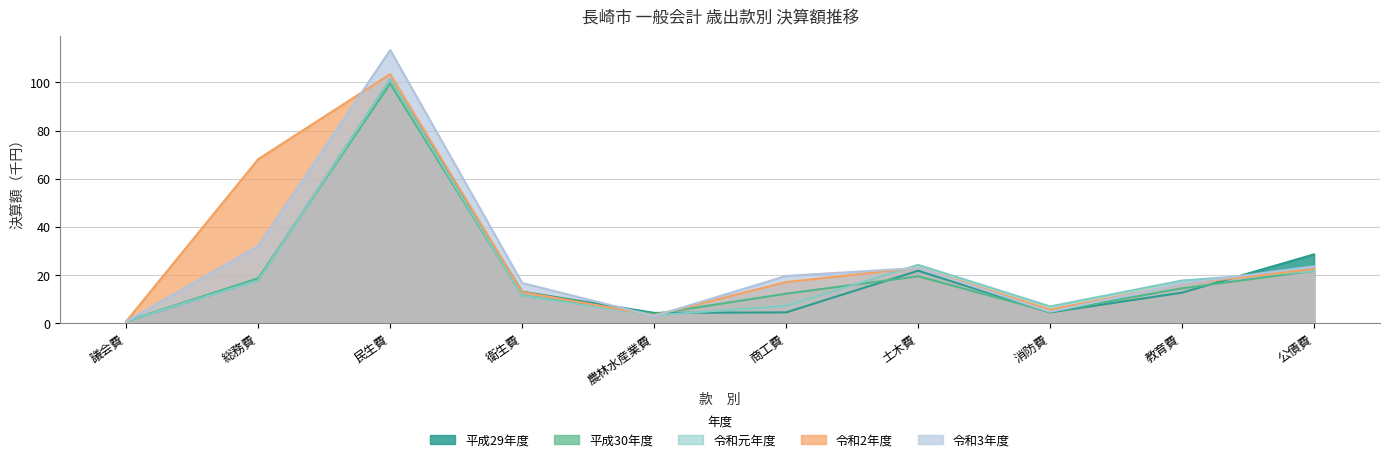

Reading left to right, list all the values displayed in this chart.

平成29年度: 議会費=0.8	総務費=17.9	民生費=101.1	衛生費=13.1	農林水産業費=4.3	商工費=4.5	土木費=21.8	消防費=4.5	教育費=12.7	公債費=28.6
平成30年度: 議会費=0.8	総務費=18.7	民生費=99.4	衛生費=11.5	農林水産業費=3.8	商工費=12.3	土木費=19.5	消防費=4.7	教育費=14.5	公債費=21.7
令和元年度: 議会費=0.8	総務費=17.8	民生費=101.2	衛生費=11.4	農林水産業費=3.3	商工費=7.2	土木費=24.2	消防費=7.0	教育費=17.7	公債費=21.6
令和2年度: 議会費=0.8	総務費=68.1	民生費=103.4	衛生費=13.0	農林水産業費=3.3	商工費=17.1	土木費=23.0	消防費=5.7	教育費=16.3	公債費=22.5
令和3年度: 議会費=0.8	総務費=32.1	民生費=113.4	衛生費=16.7	農林水産業費=3.0	商工費=19.6	土木費=22.9	消防費=4.8	教育費=16.4	公債費=23.6